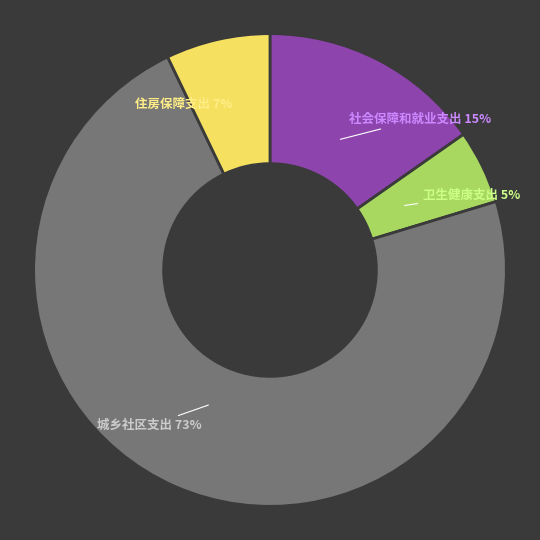

Count the number of slices in the pie.

4